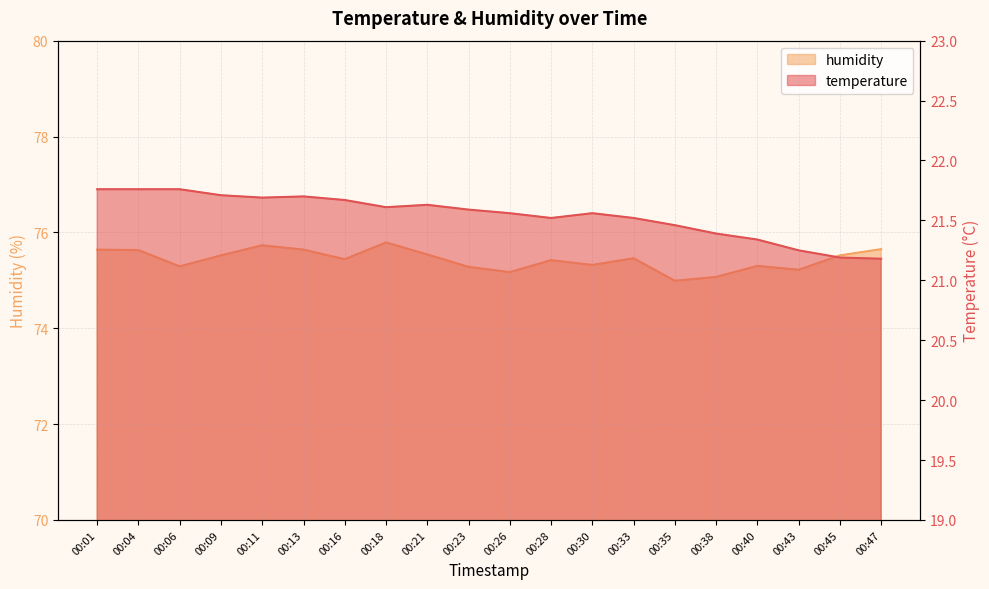

What is the value of the temperature point at the 20th from the left?

21.2